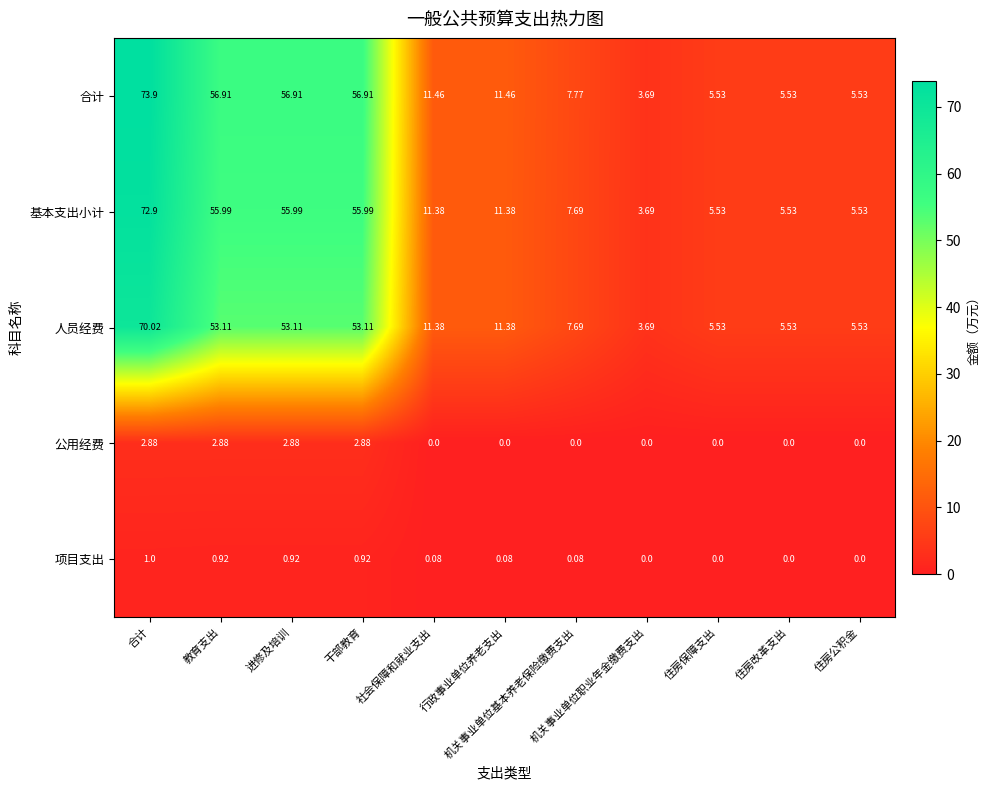

At which category does the chart reach its peak across all series?

合计